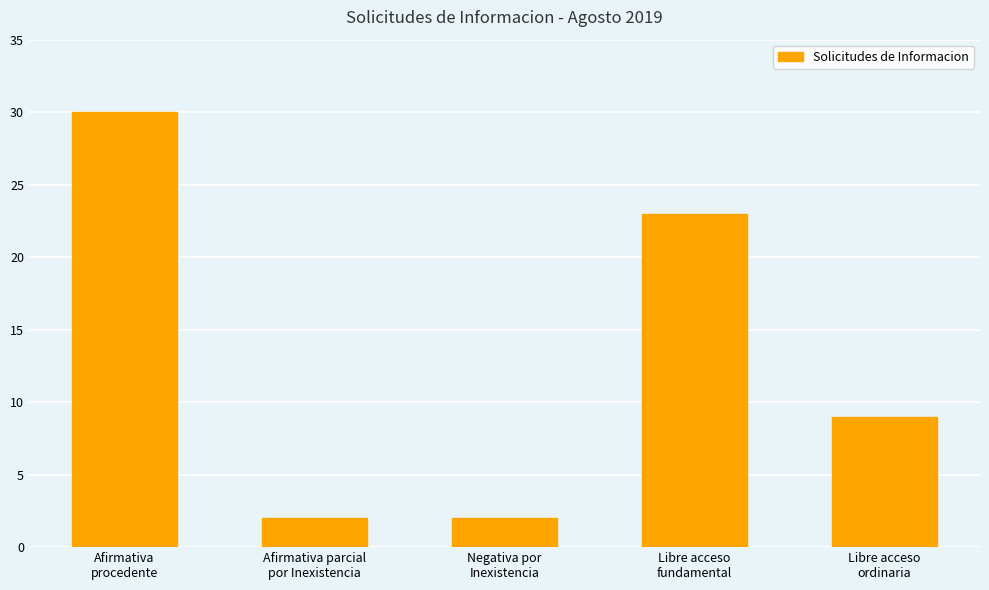

The chart shows a value of 23 at Libre acceso
fundamental. True or false?

True